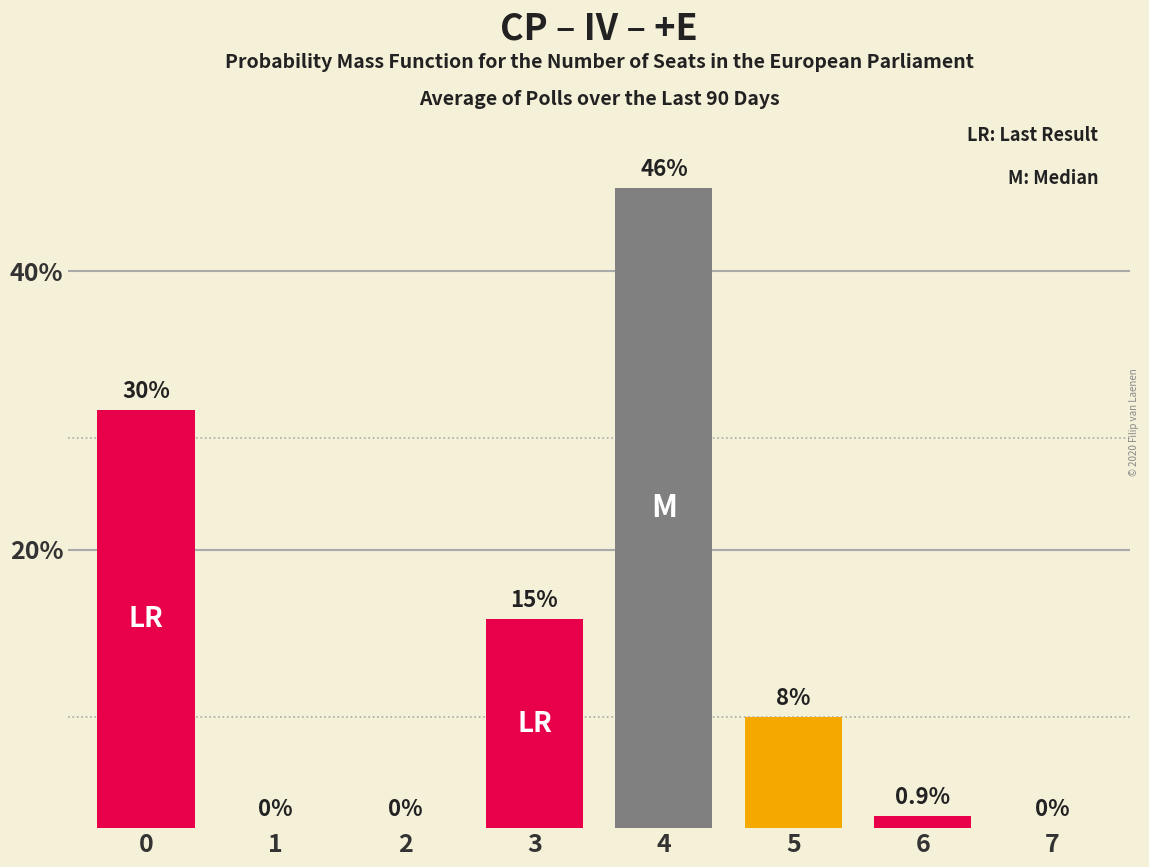

Reading left to right, extract all data points from this chart.

0=30.0	1=0.0	2=0.0	3=15.0	4=46.0	5=8.0	6=0.9	7=0.0